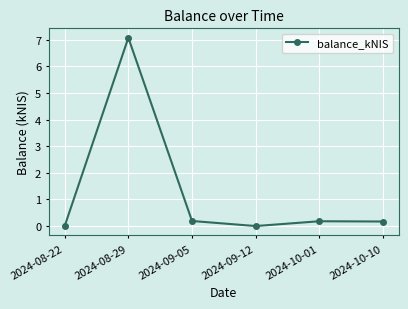

What is the value of the 2nd point from the left?

7.1